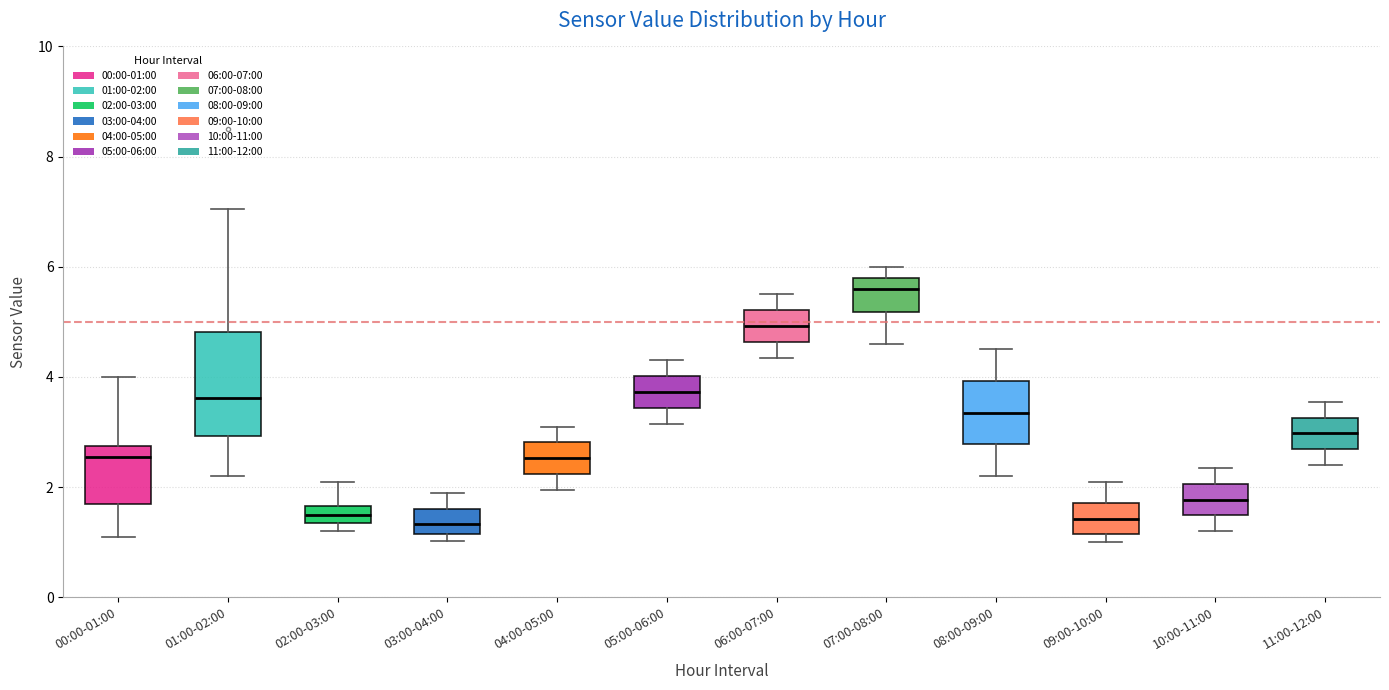

Which box is the tallest, from its lower edge to its upper edge?

01:00-02:00